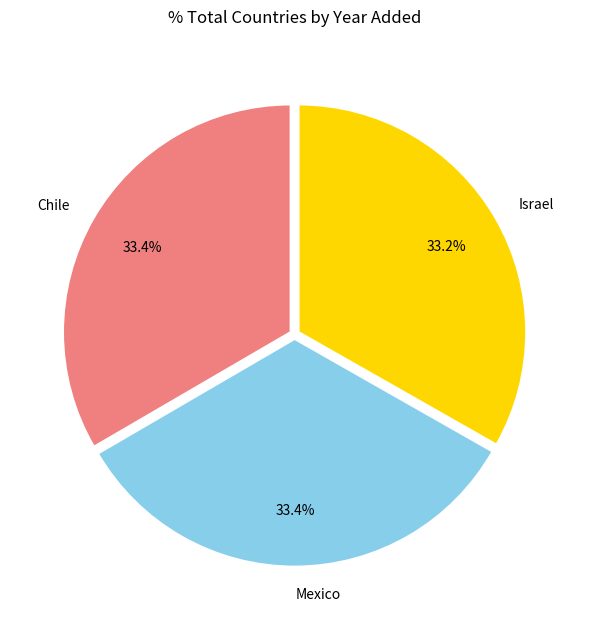

Is Mexico the majority of the pie?

No